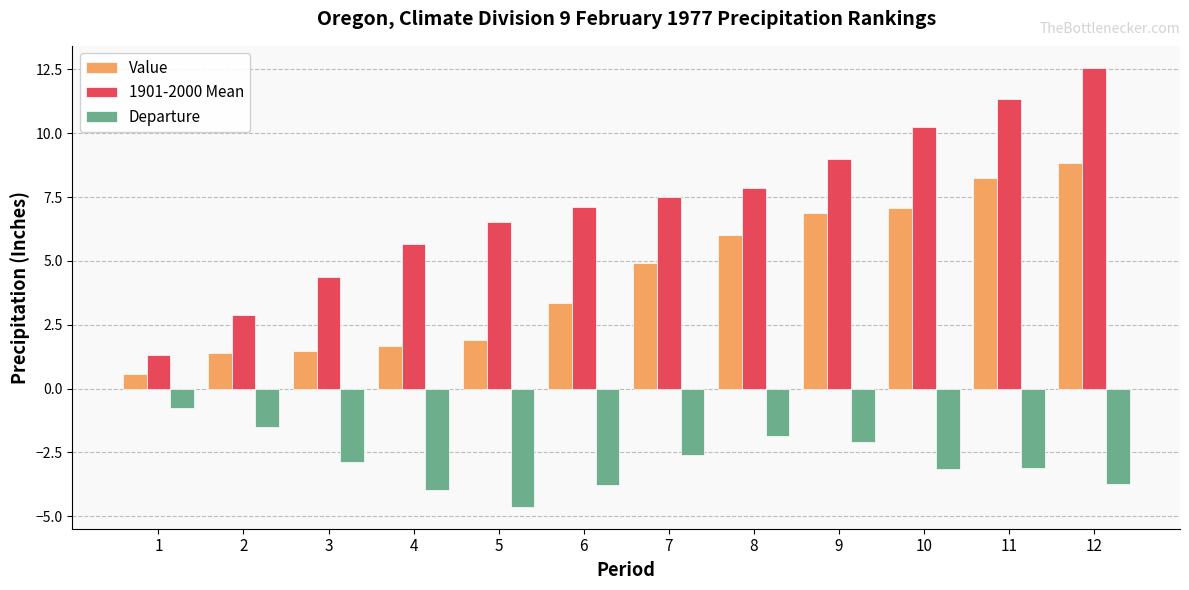

What is the approximate value of Departure at 5?

-4.6